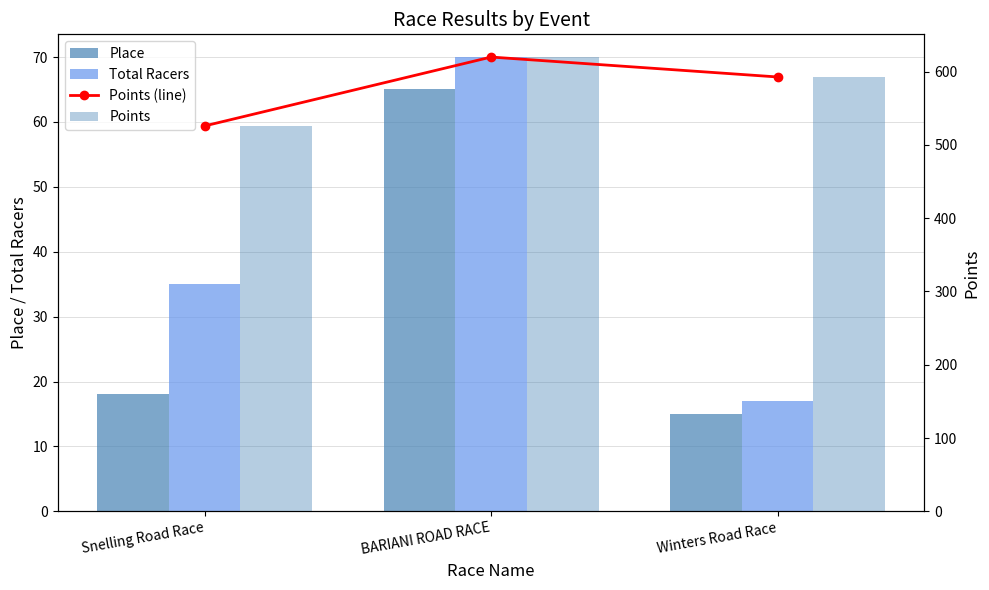

Count the number of categories in the chart.

3